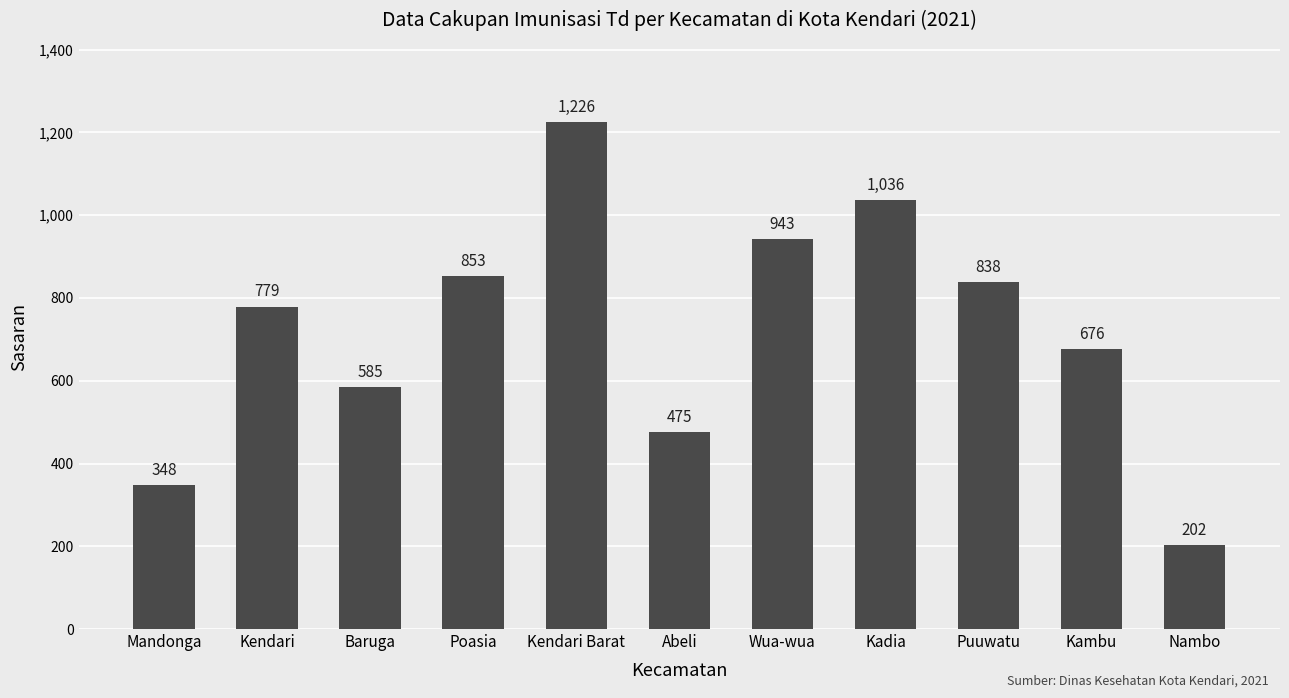

The chart shows a value of 202 at Nambo. True or false?

True